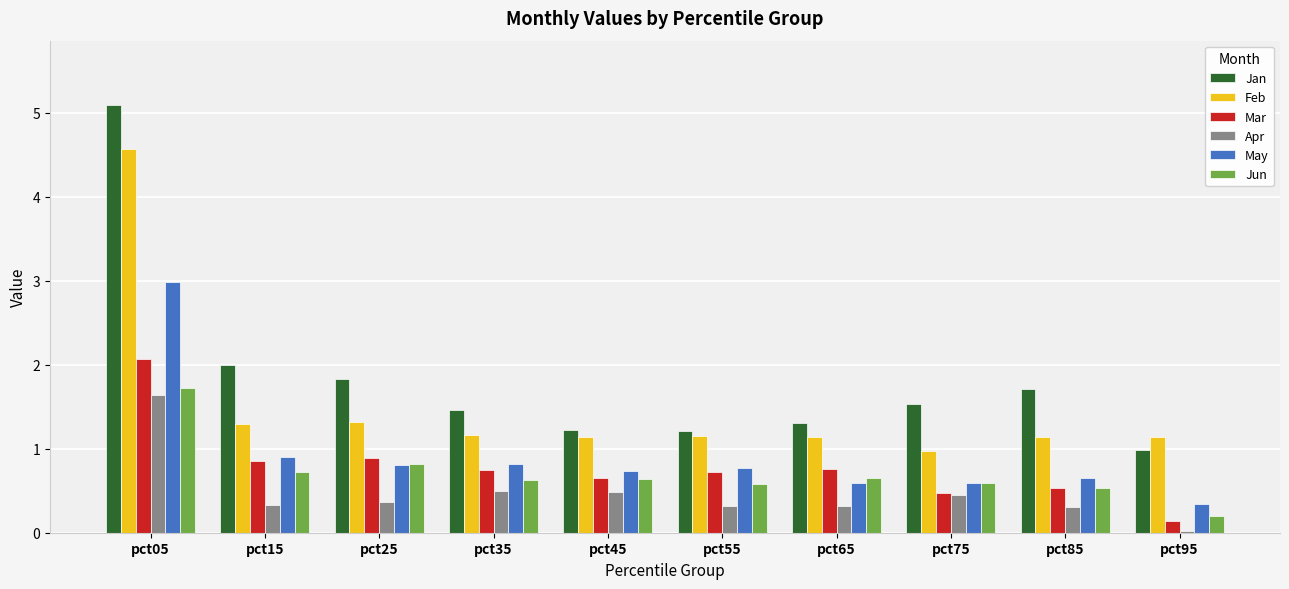

Which label corresponds to the smallest value in the chart?

pct95